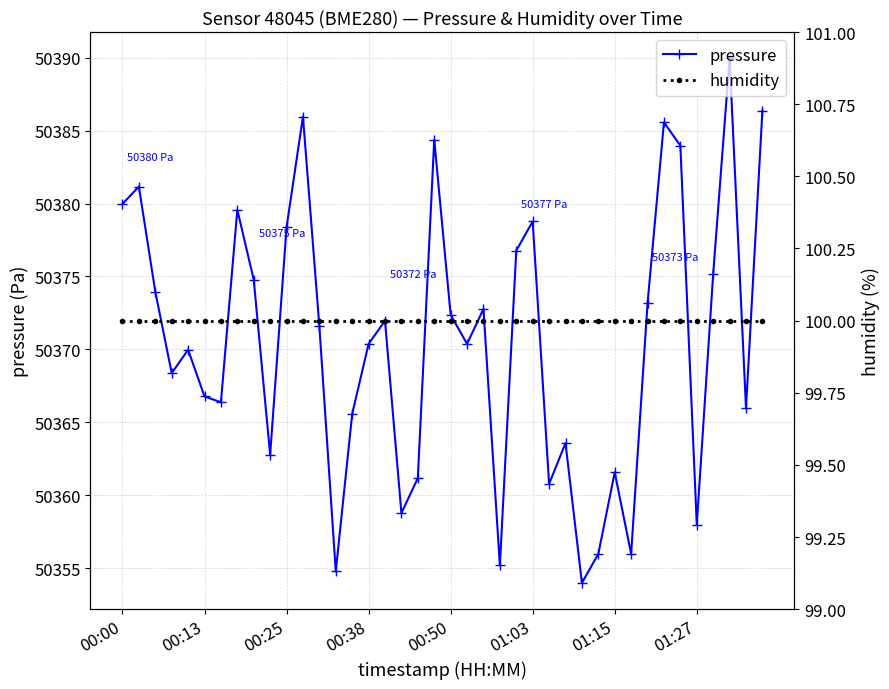

Where is pressure nearest to the value 50371?

12